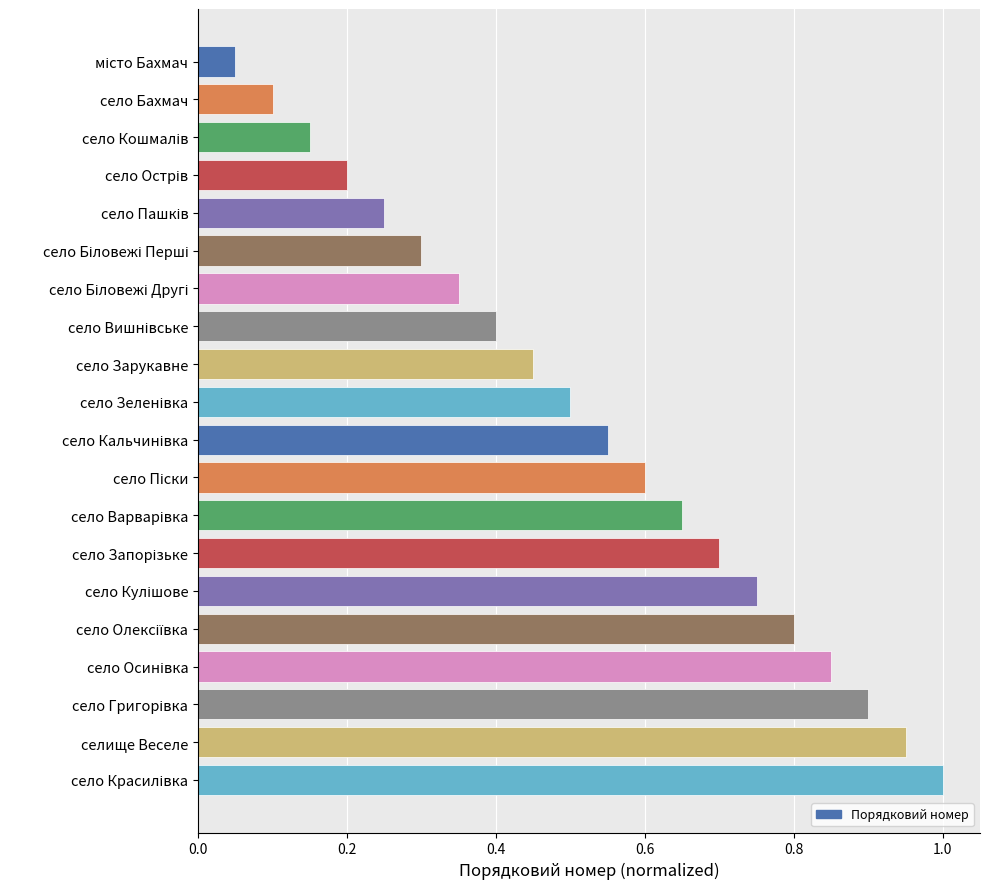

What position from the bottom is село Бахмач?

19